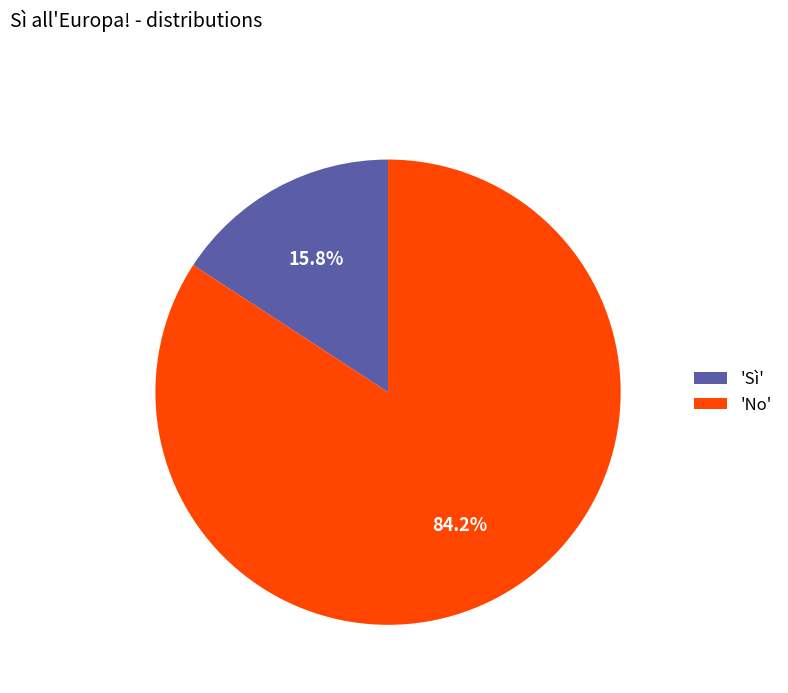

Which slice is the smallest?

'Sì'